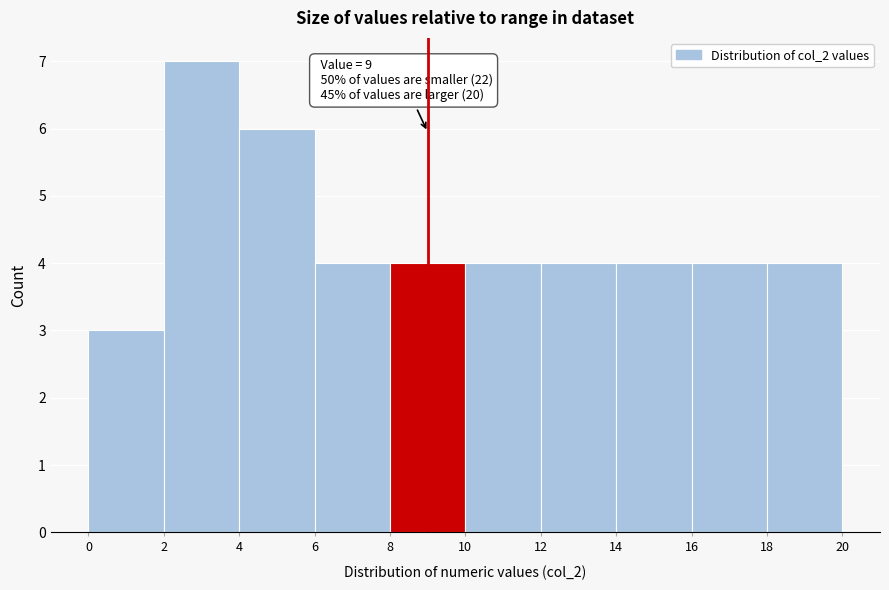

Over which range of the x-axis is the bar tallest?

2 to 4